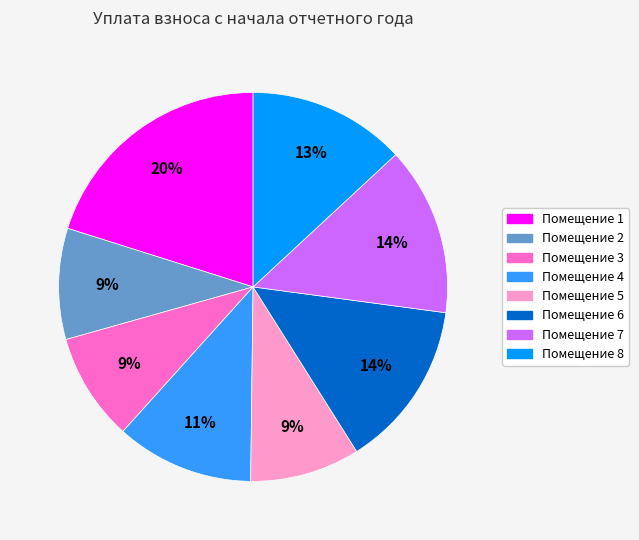

To the nearest percent, what is the average slice percentage?

12%